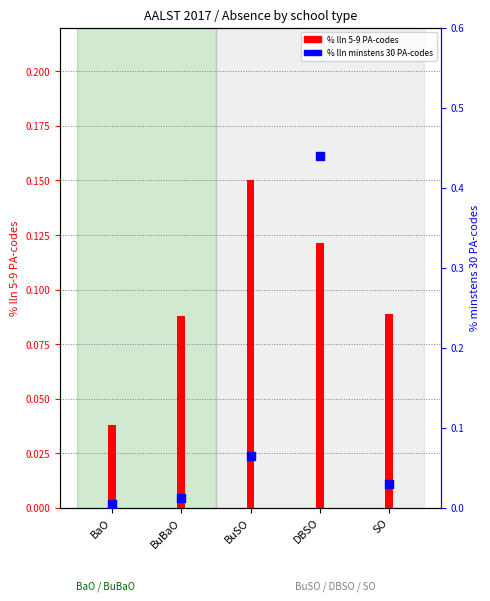

Which series has the widest spread of Y values?

% lln minstens 30 PA-codes